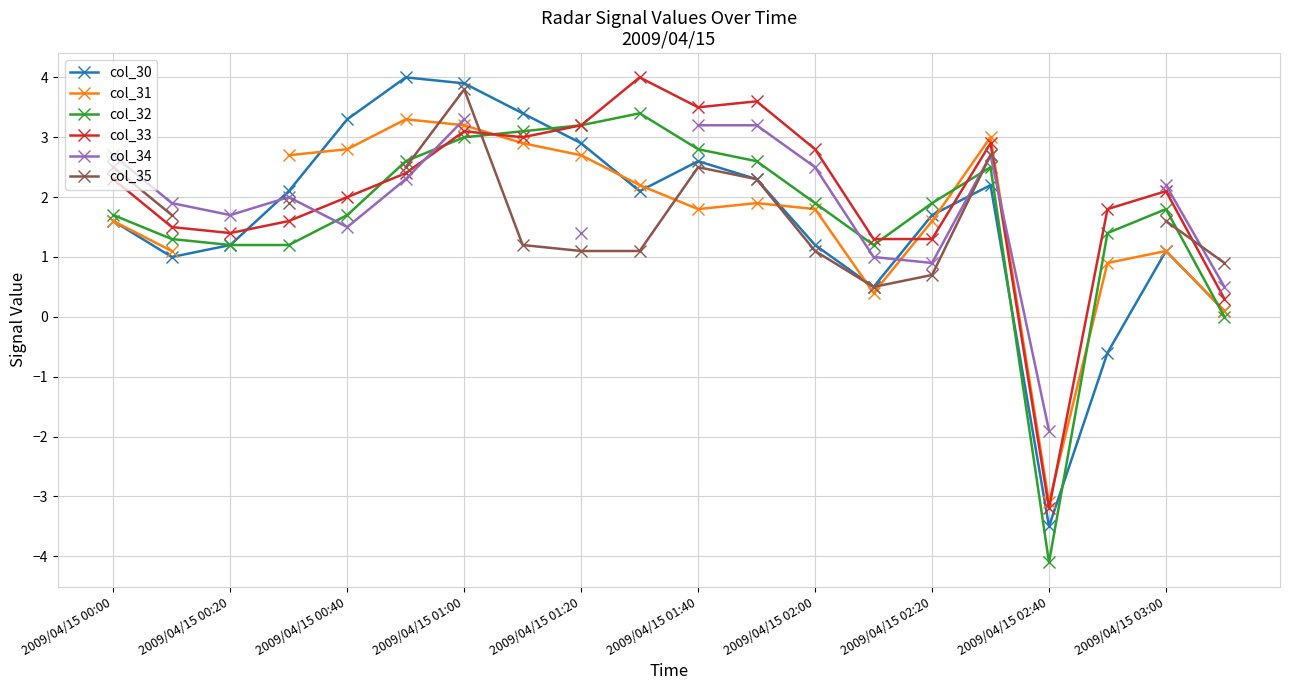

Which series has the largest total across all categories?

col_33